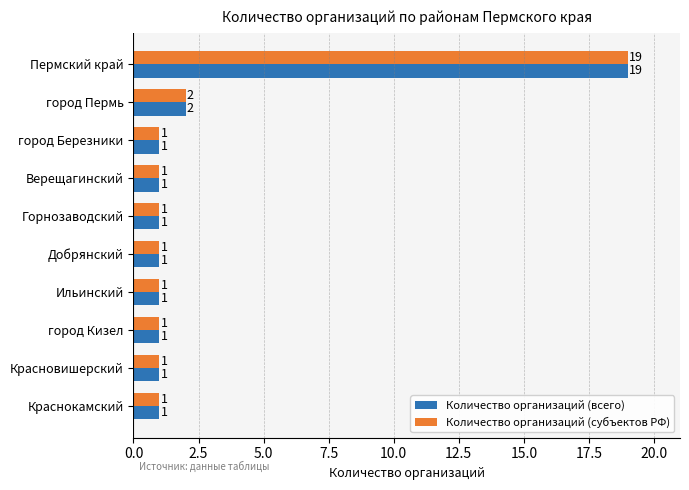

What is the sum of all Количество организаций (всего) values?

29